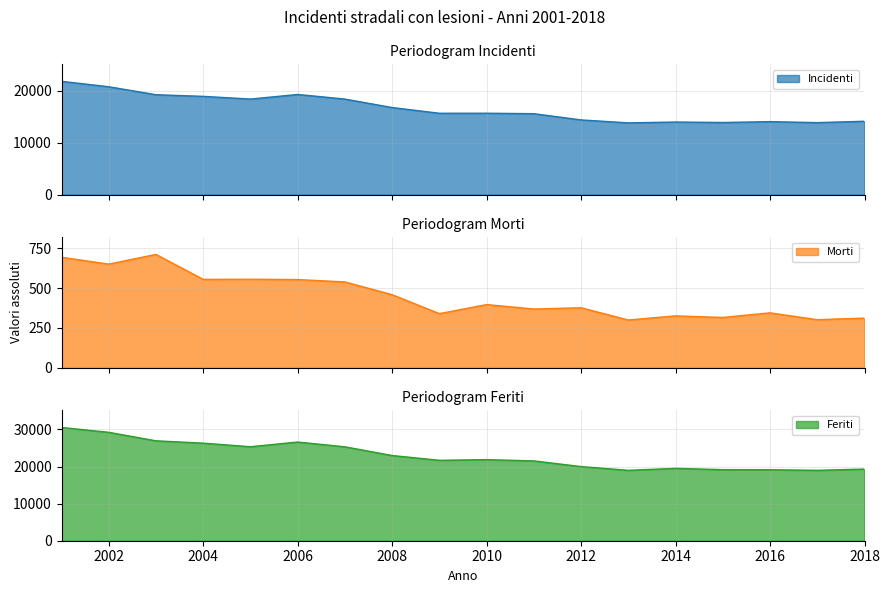

In Feriti, how many points are lower than both neighbors (excluding endpoints)?

4